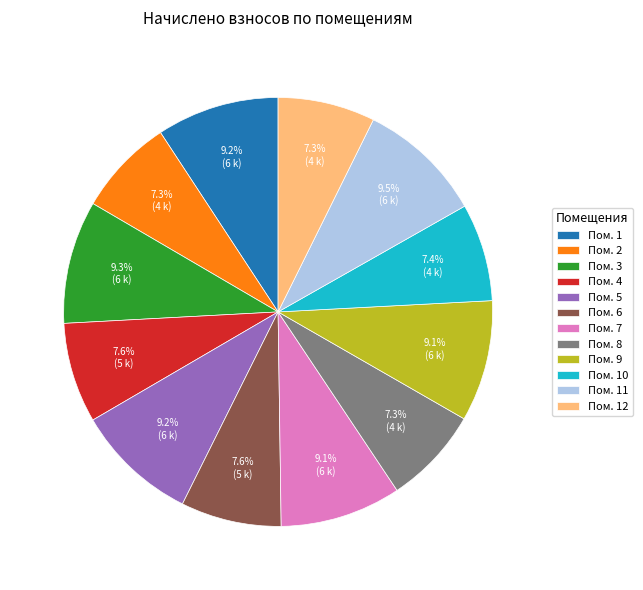

Does any single category account for the majority?

No